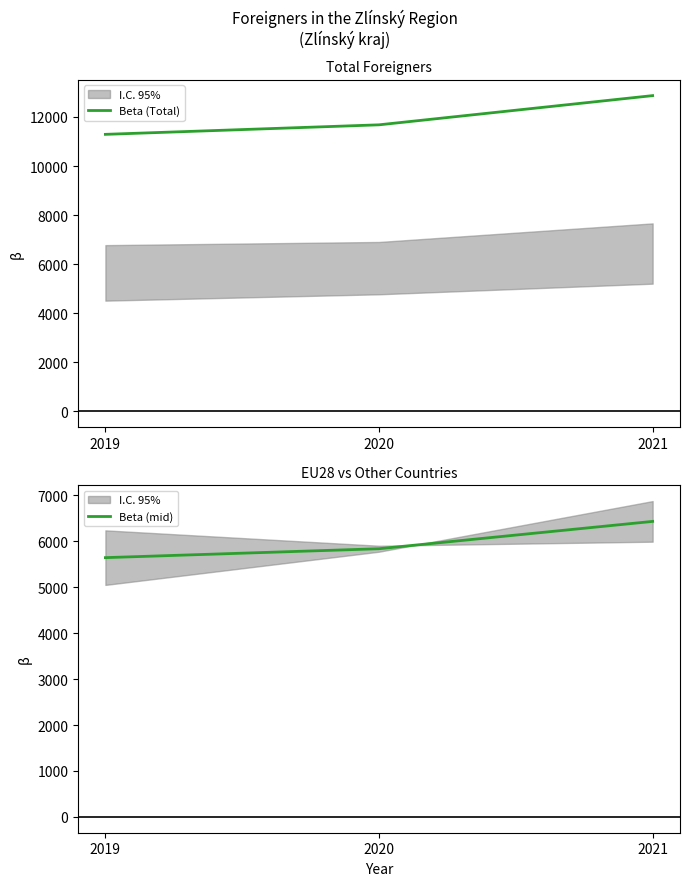

Is it true that Beta (mid) equals 10258 at 2020?

False